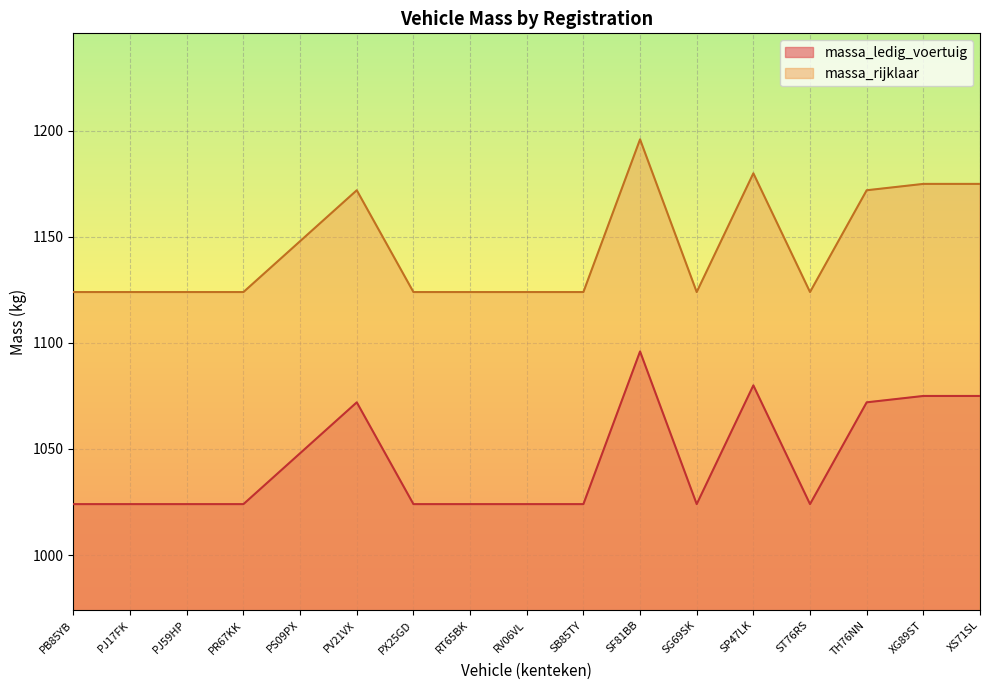

Is the value of massa_rijklaar at ST76RS greater than the value of massa_ledig_voertuig at PS09PX?

Yes